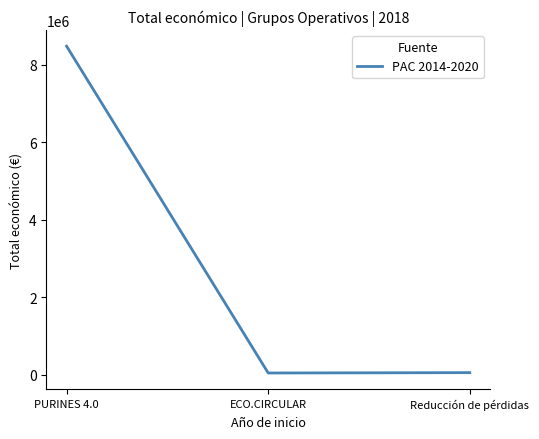

What is the change in value from ECO.CIRCULAR to Reducción de pérdidas?

+9210